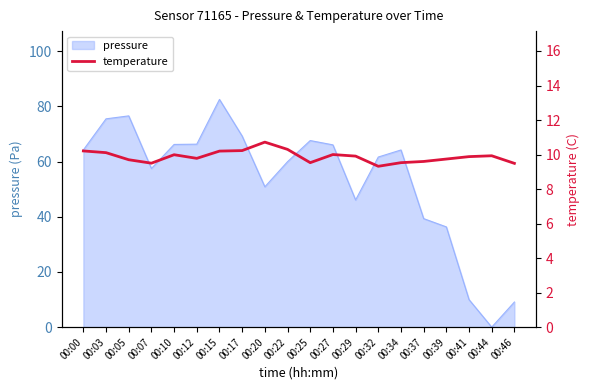

Is it true that the value at 00:22 is 10.3?

True